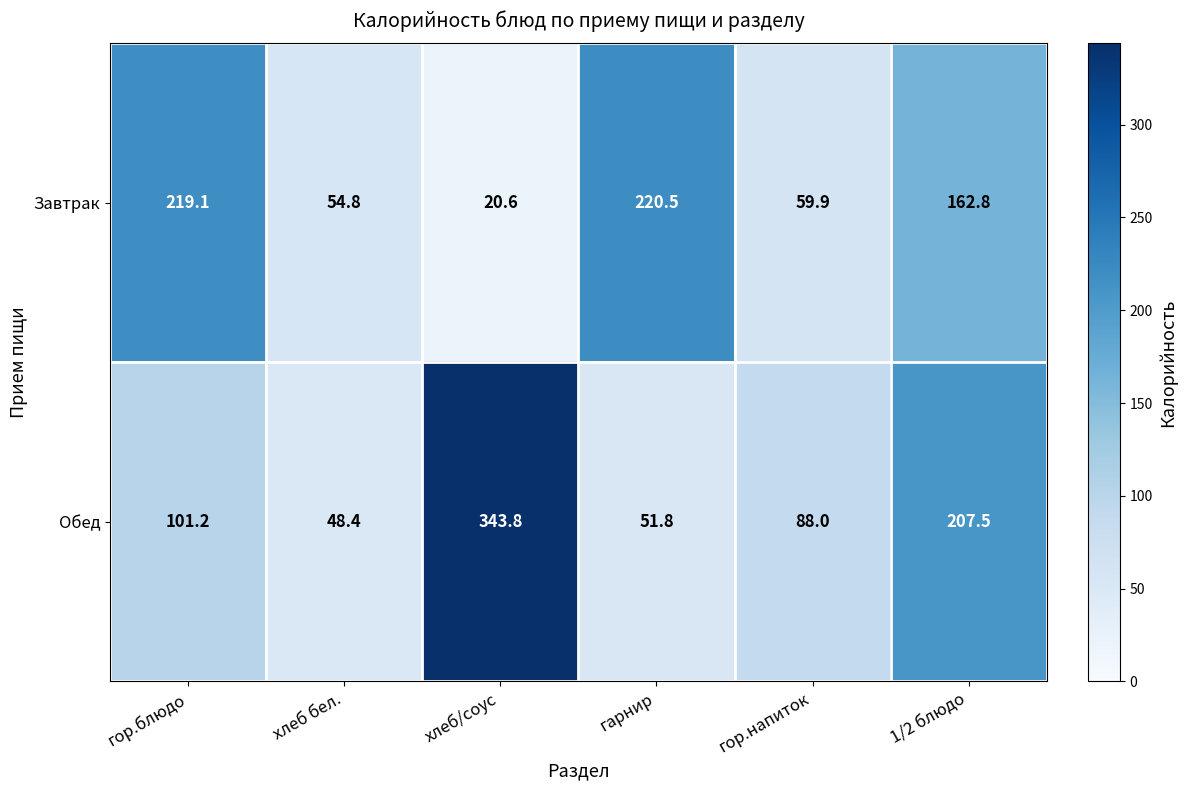

The Завтрак series shows 20.6 at хлеб/соус. True or false?

True